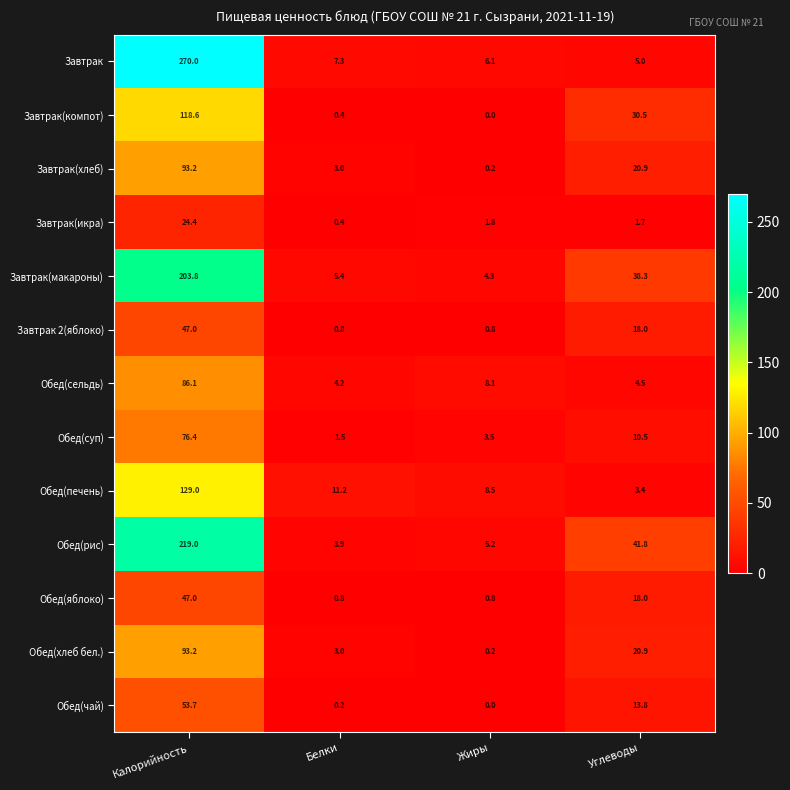

What is the difference between the maximum and minimum values in the Обед(сельдь) series?

81.9